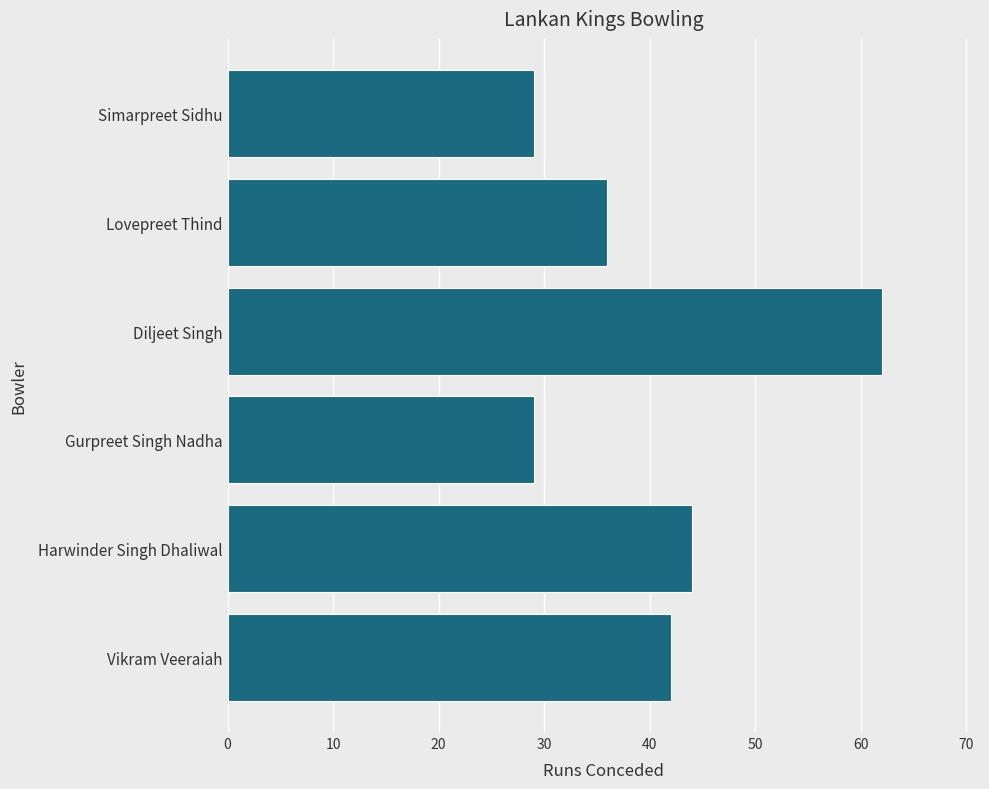

How many series are shown in this chart?

1